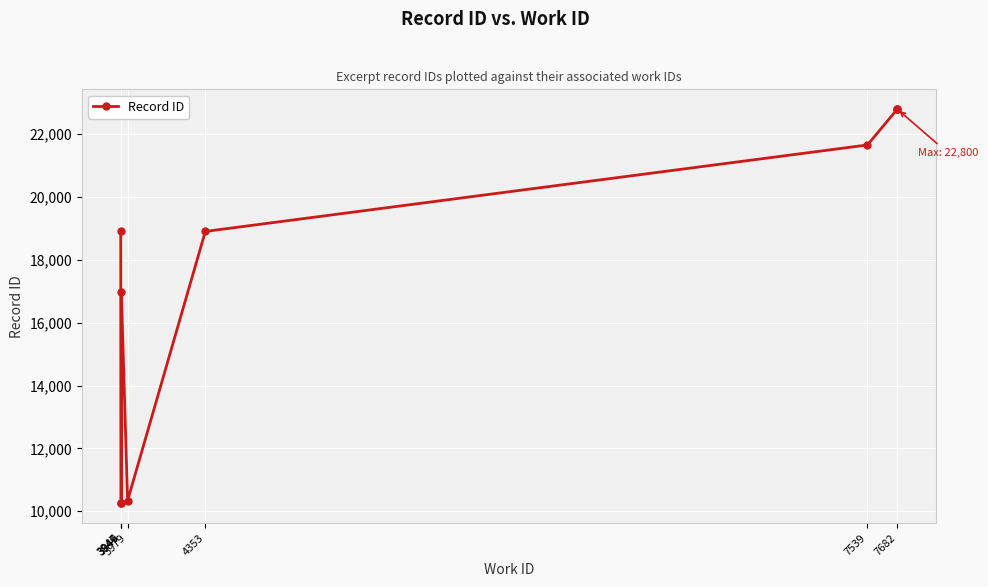

What is the ratio of the value at 3949 to the value at 3947?

1.0